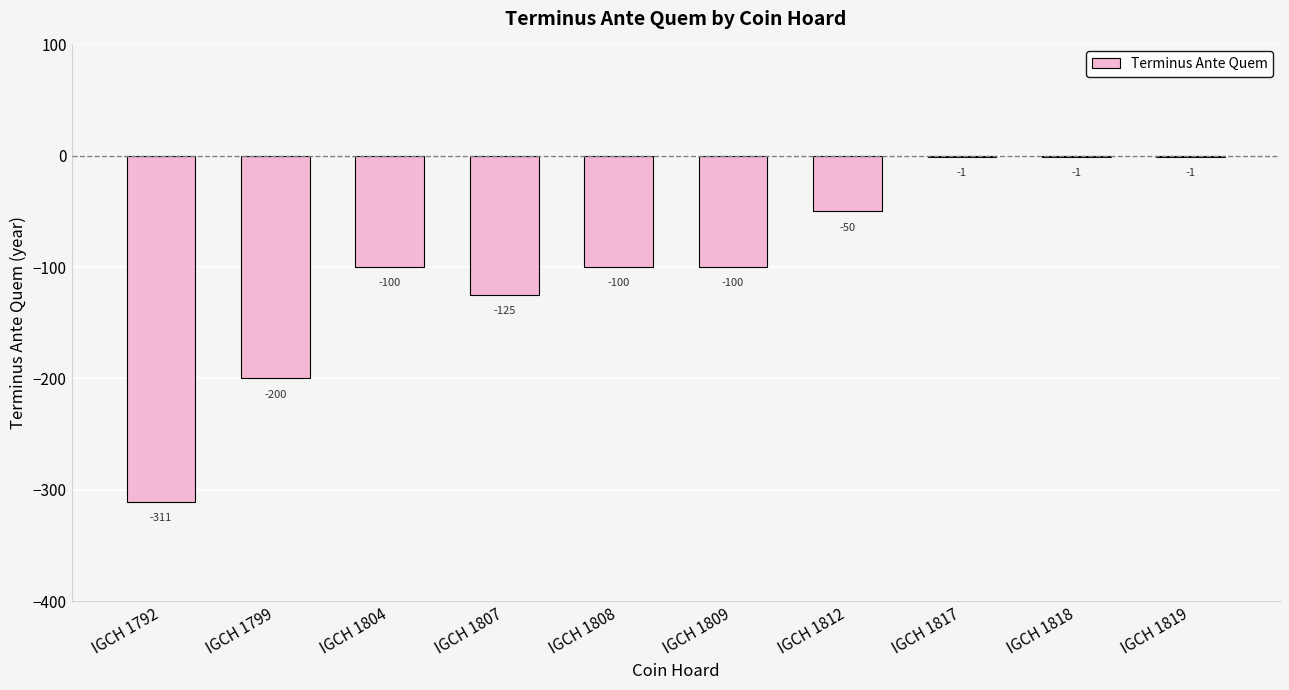

How many distinct data groups are displayed?

1